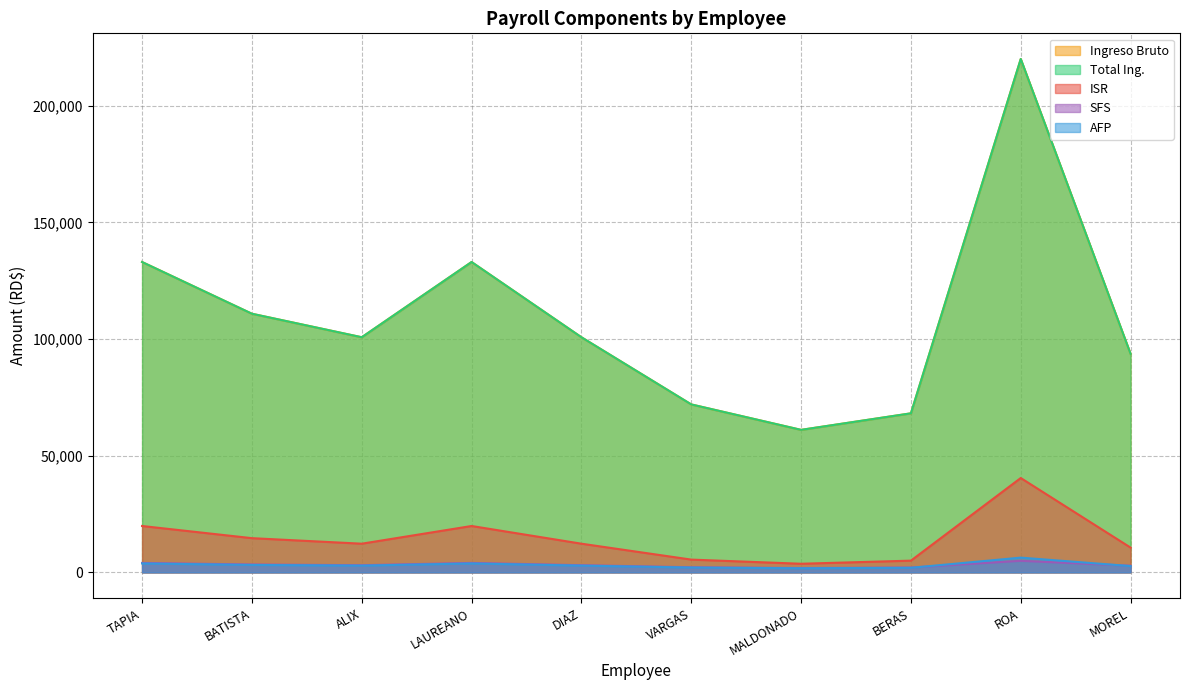

The value of AFP at LAUREANO is 5348.5. True or false?

False